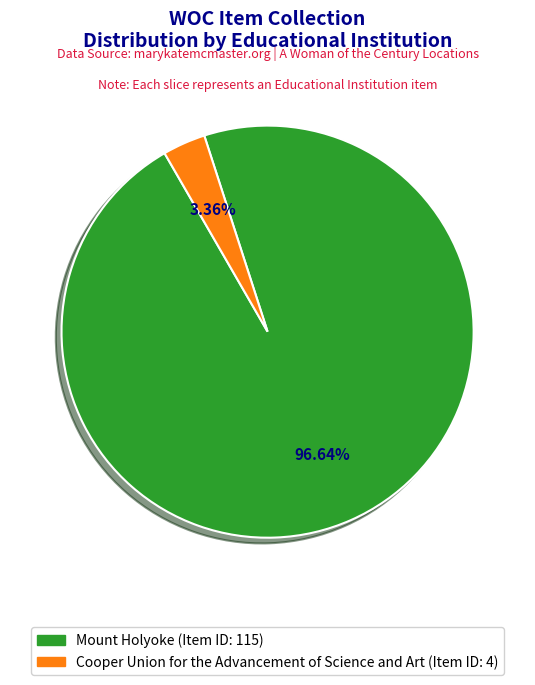

Count the number of slices in the pie.

2